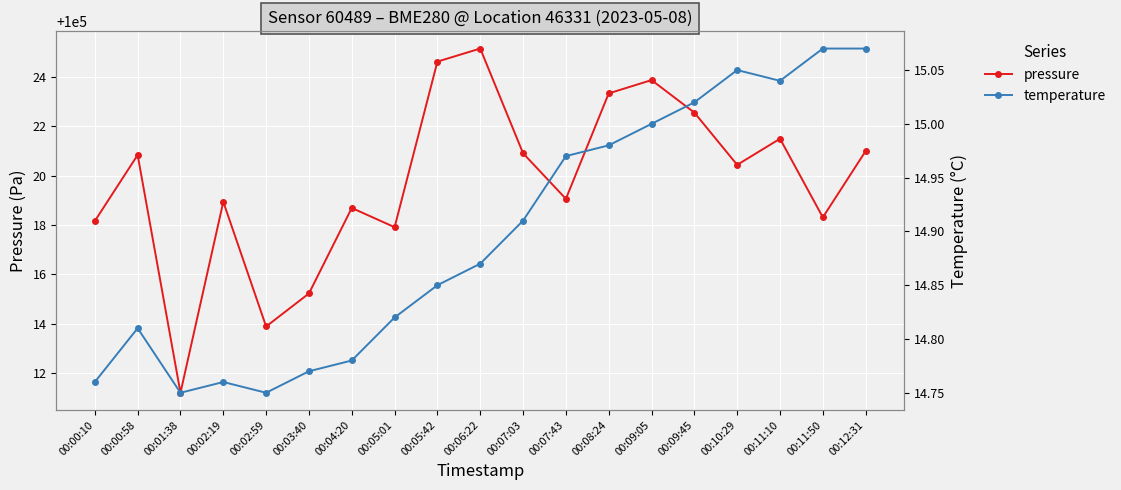

What is the total value across all series at 00:06:22?

100040.0